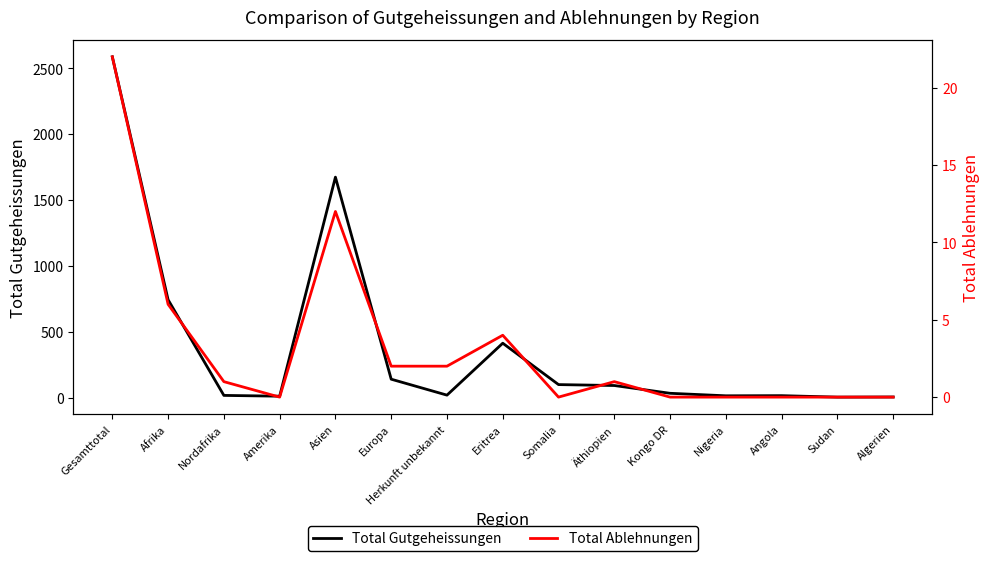

At which category does Total Ablehnungen reach its first local peak?

Asien